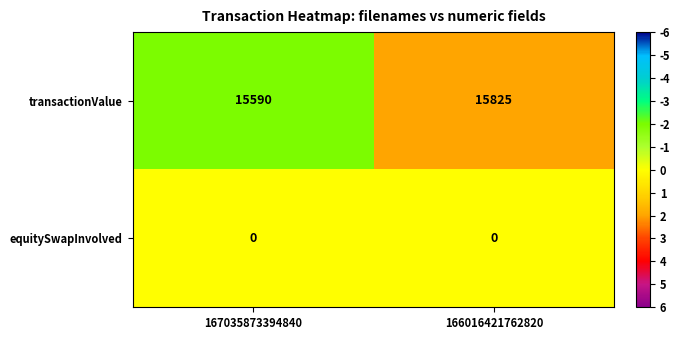

What is the difference between the highest and lowest values at 167035873394840?

15590